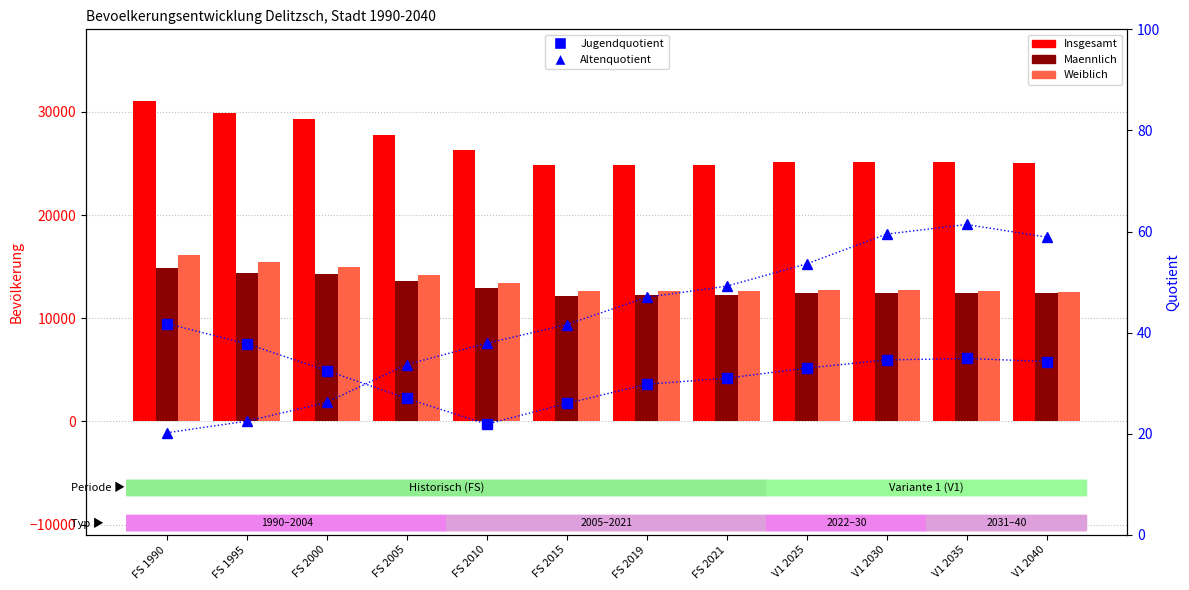

What is the difference between the second highest and second lowest values in the Jugendquotient series?

11.8